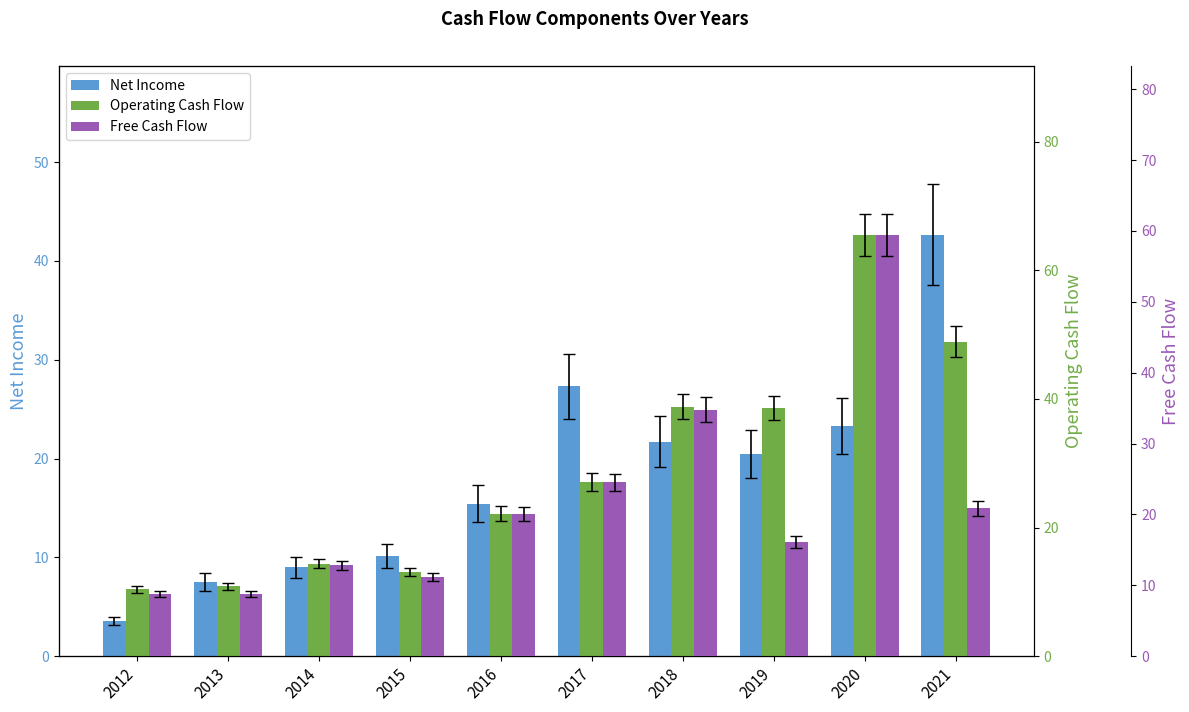

How many categories are shown in the chart?

10